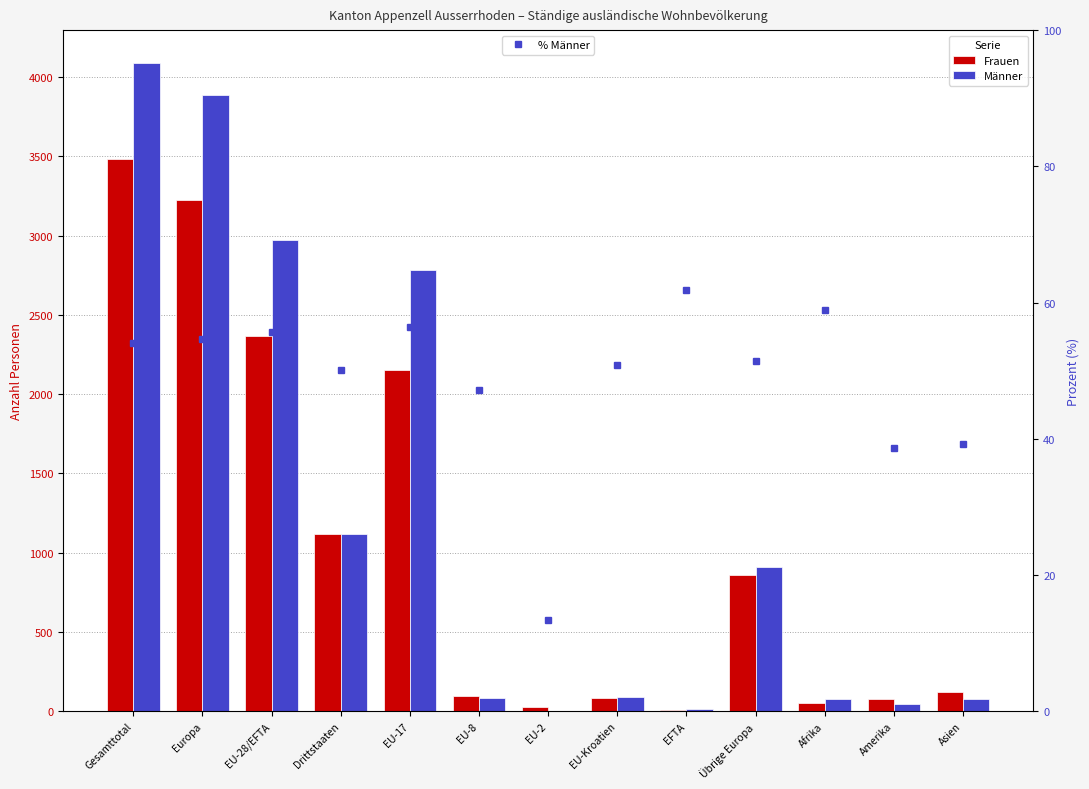

Between EFTA and Gesamttotal, which is larger?

Gesamttotal